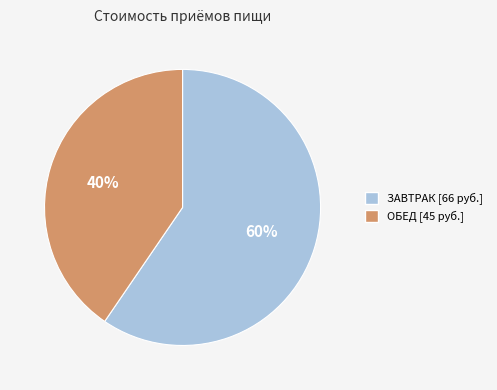

To the nearest percent, what is the average slice percentage?

50%